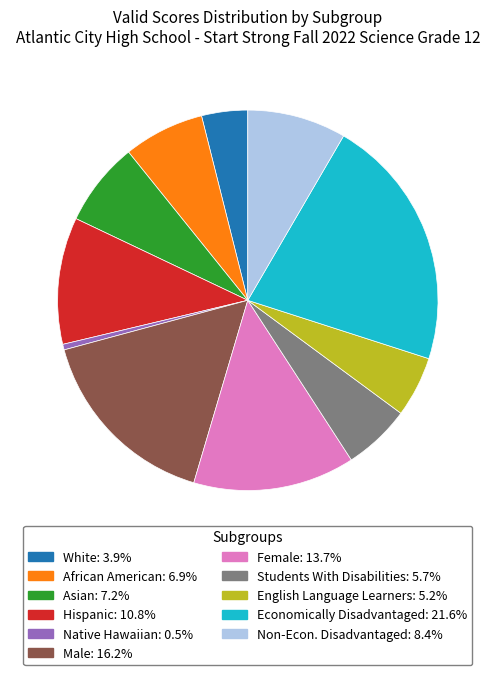

Is it true that Students With Disabilities is 6% of the pie?

True